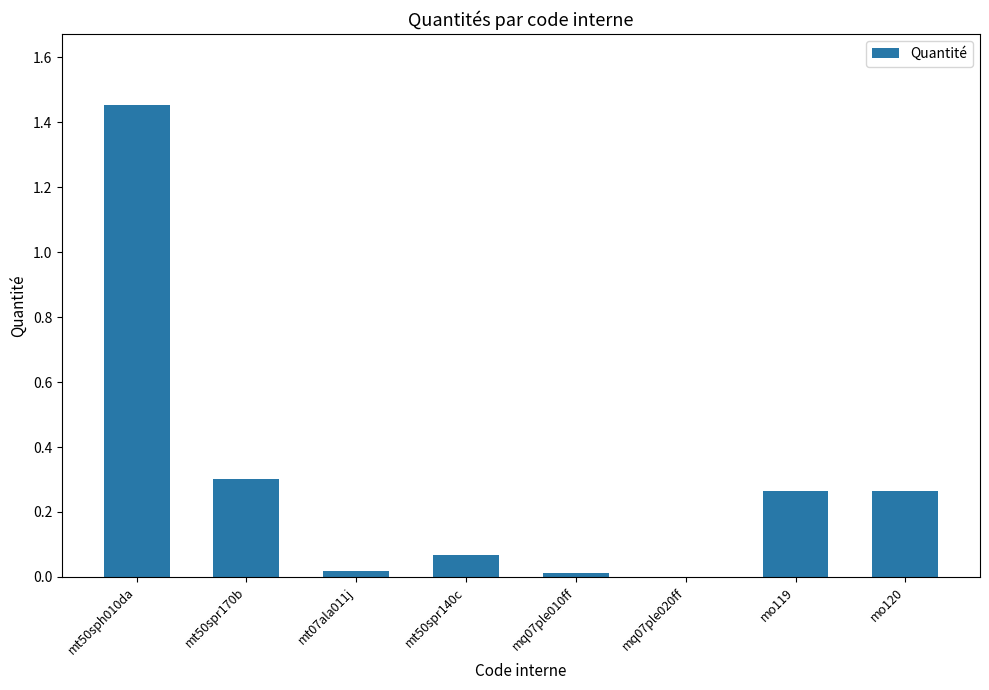

The value at mt50spr170b is 0.4. True or false?

False